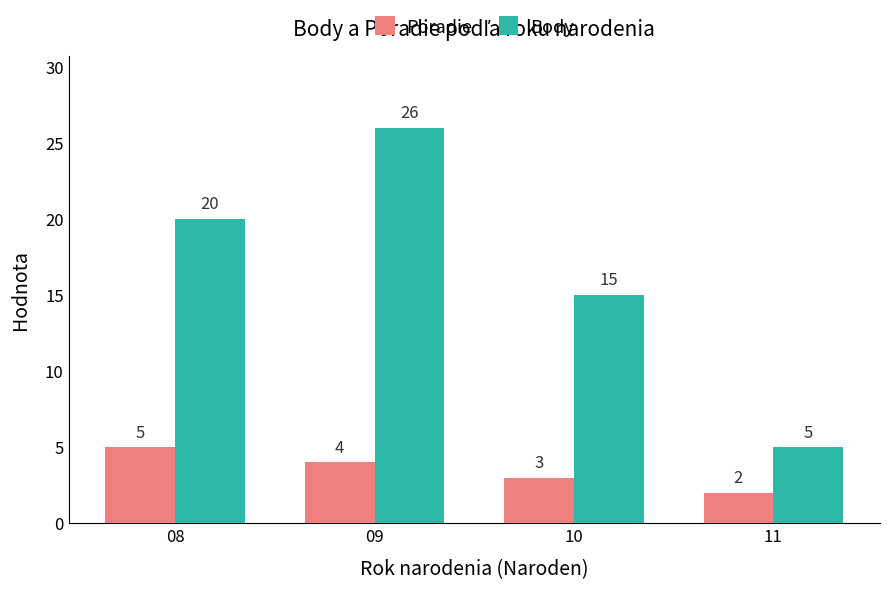

True or false: Body has a value of 26 at 09.

True